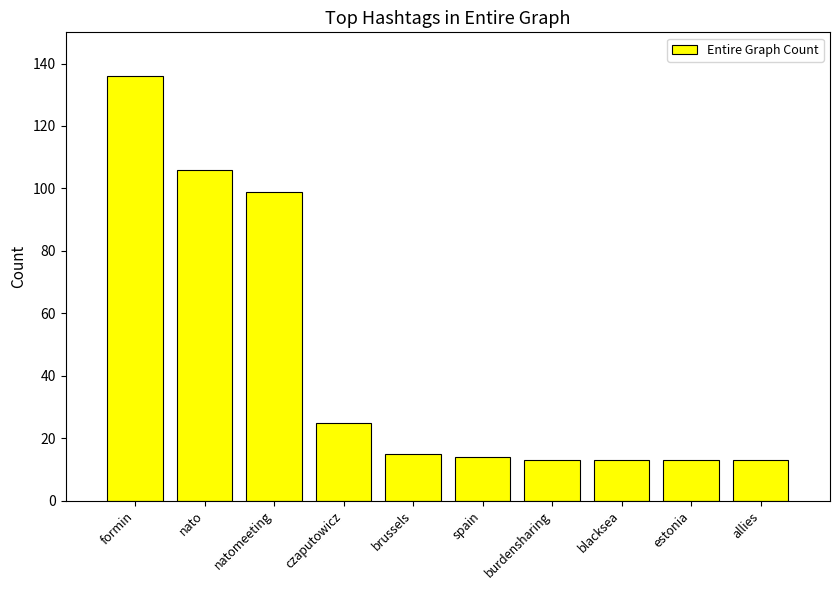

What is the change in value from natomeeting to allies?

-86